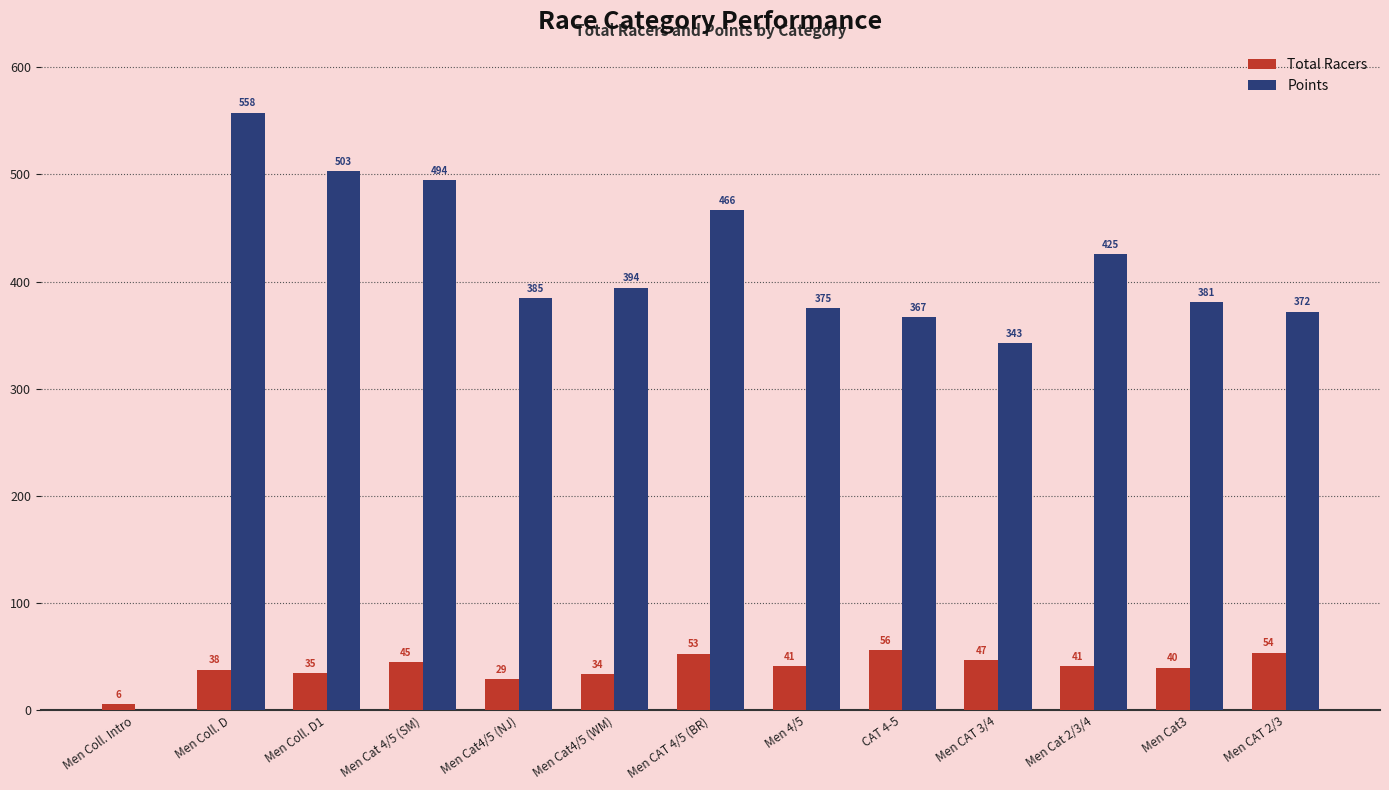

What are all the series names shown in the legend?

Total Racers, Points